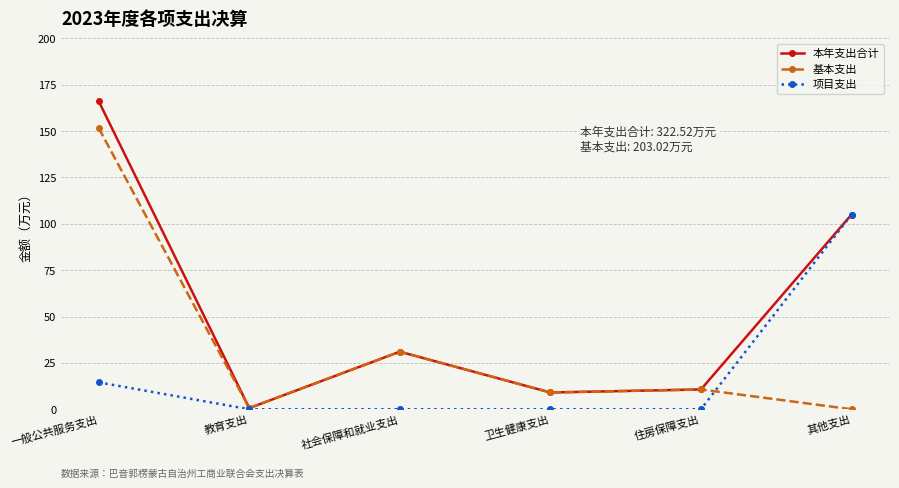

Between 卫生健康支出 and 其他支出, which series saw the biggest shift?

项目支出